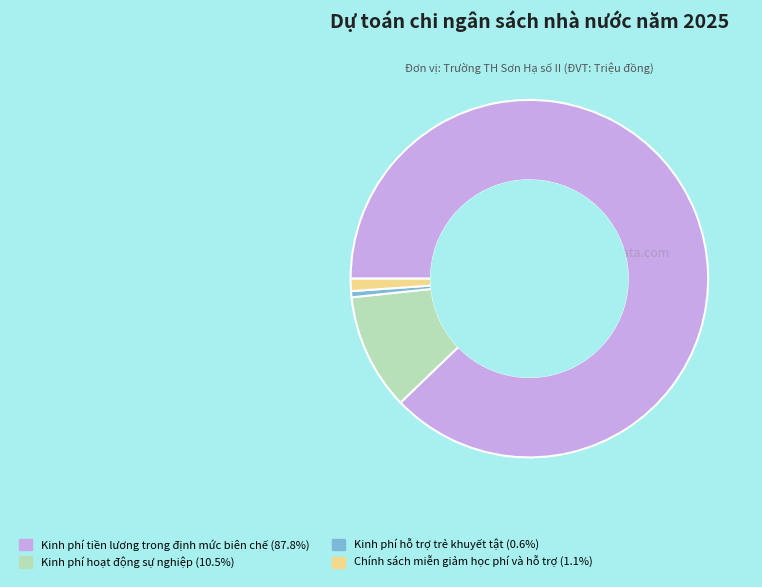

Does any single category account for the majority?

Yes